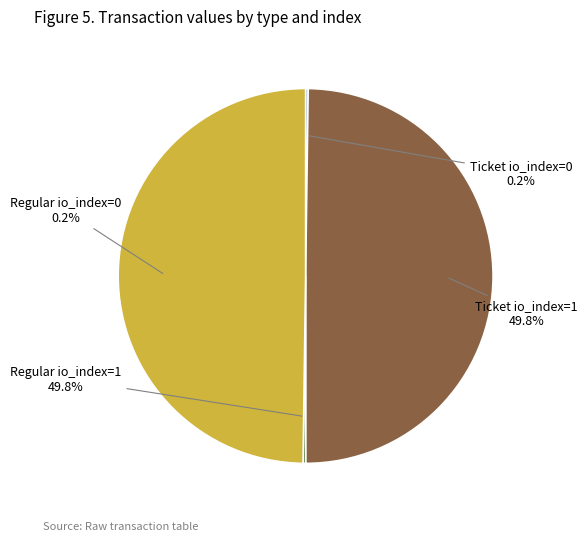

What percentage is the Ticket io_index=1 slice, to the nearest percent?

50%